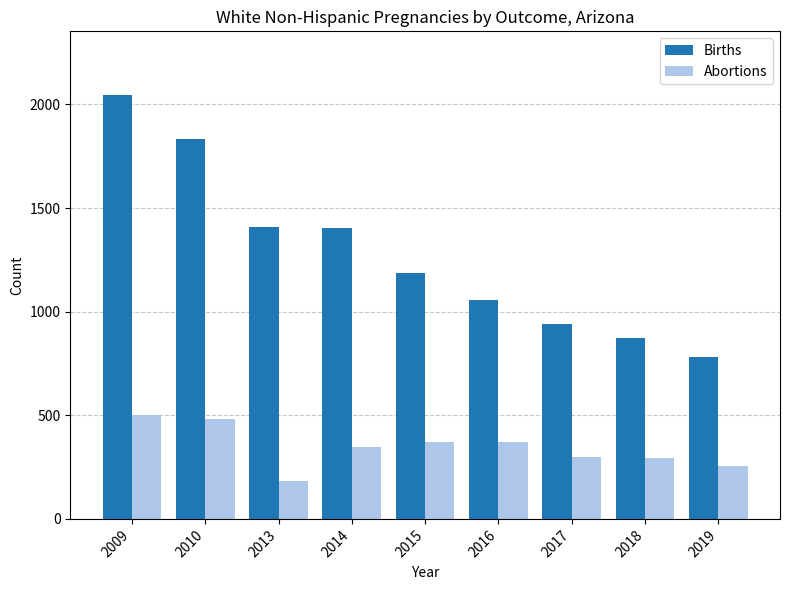

At which label is Abortions closest to 343?

2014